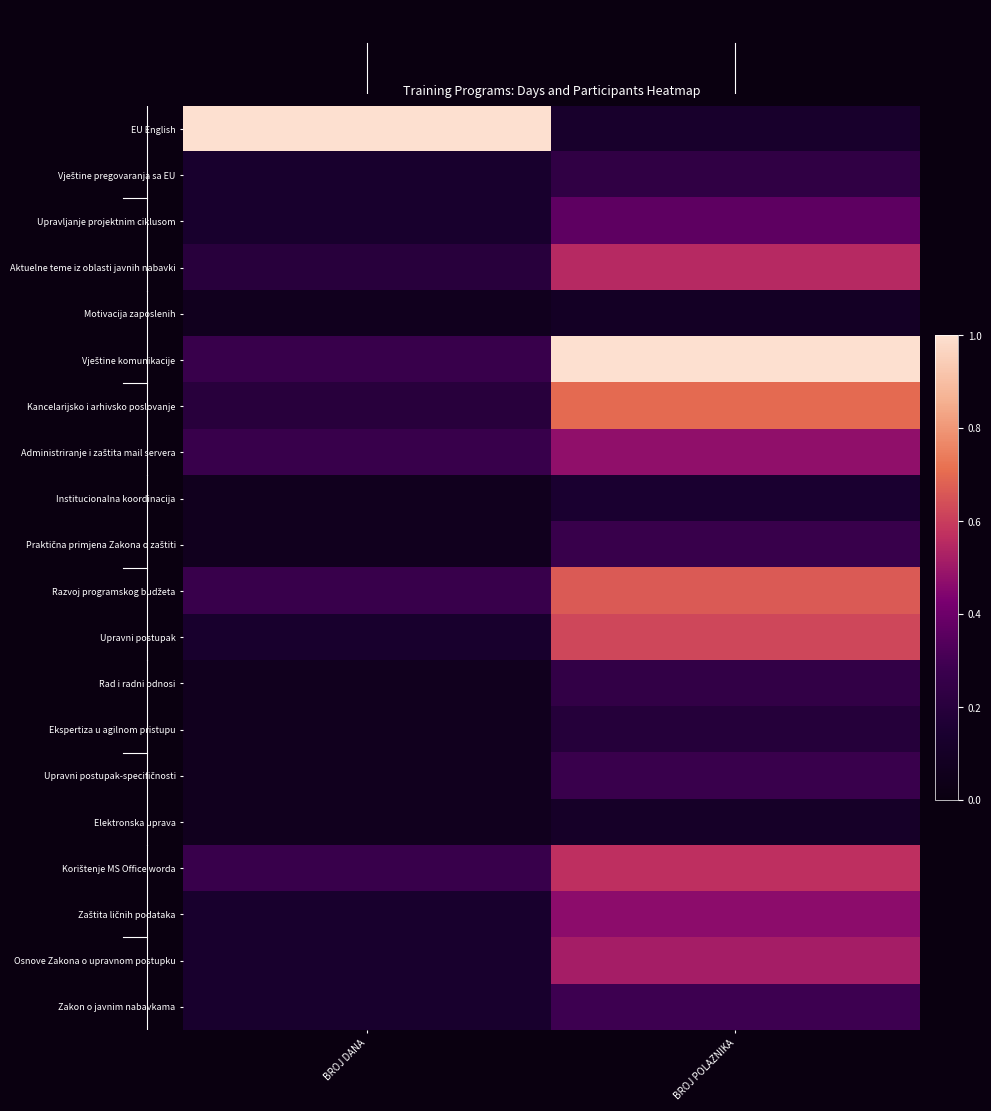

Which series has the largest range (max minus min)?

EU English